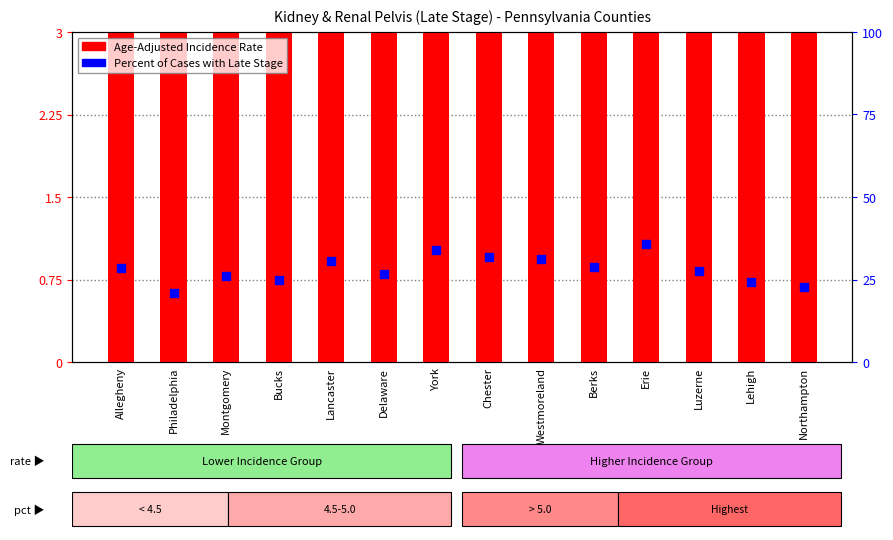

What is the total value across all series at Lehigh?

28.6